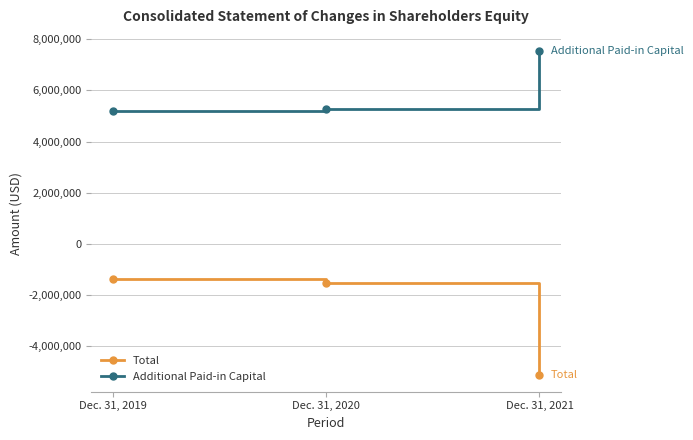

Is it true that Total equals -1372209 at Dec. 31, 2019?

True